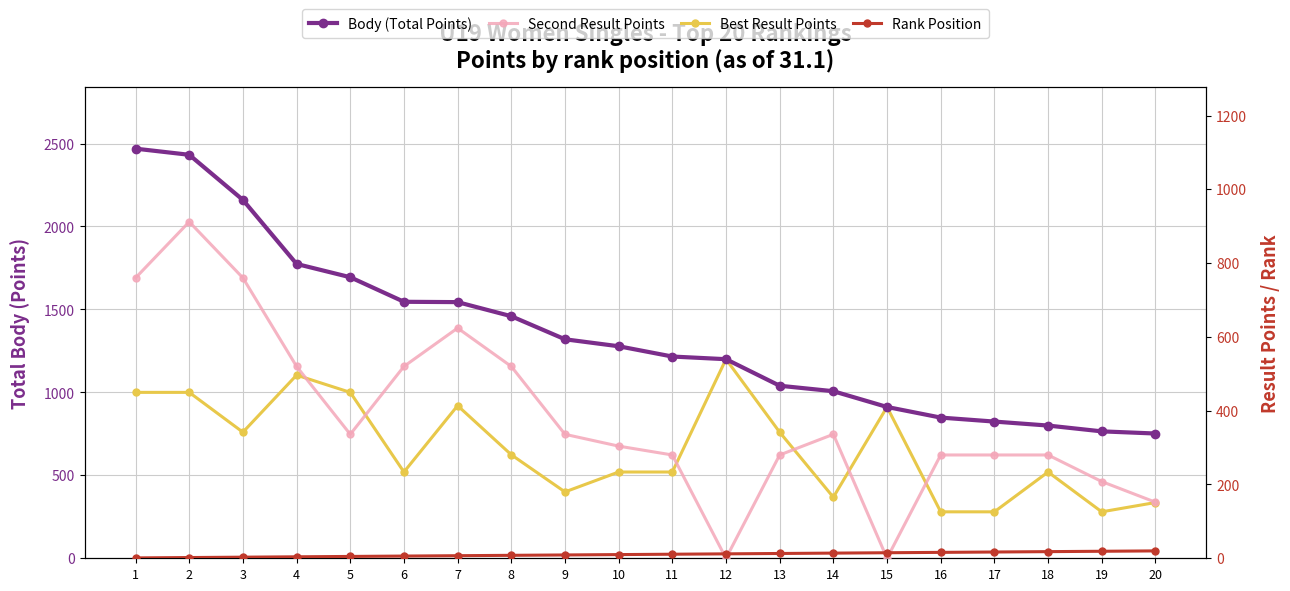

How many interior local valleys does the Second Result Points series have?

3